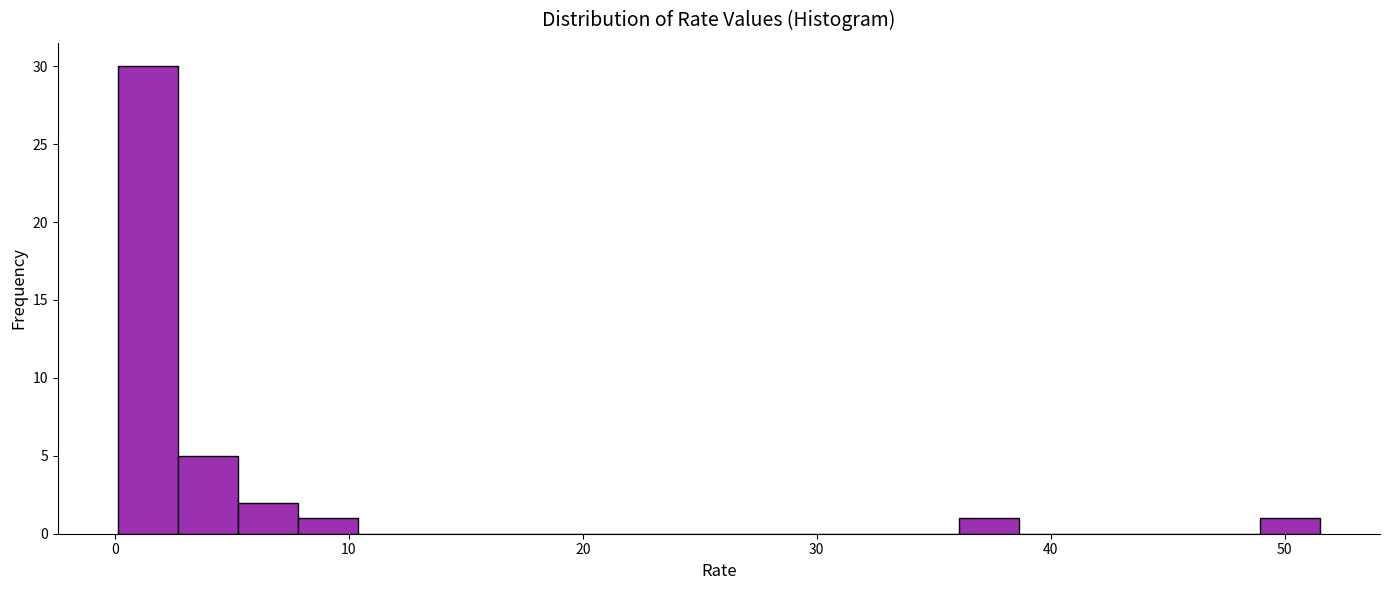

Read against the x-axis, roughly where is the centre of the tallest bar?

1